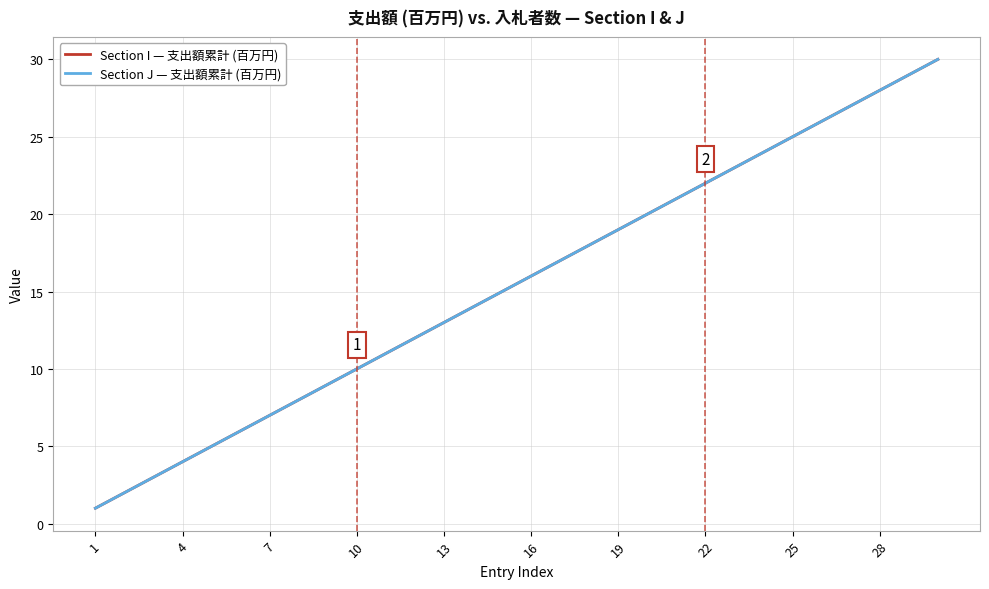

What is the smallest value displayed?

1